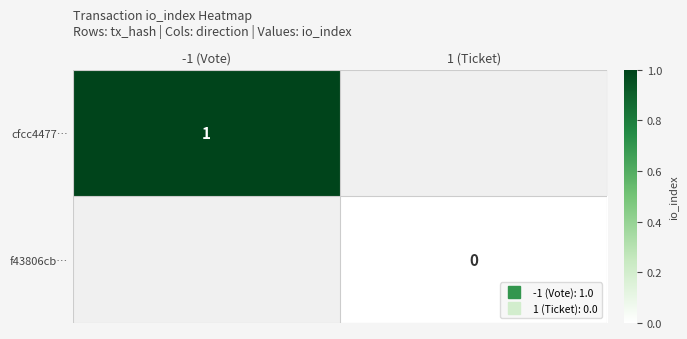

Rank the series at 1 (Ticket) from highest to lowest value.

cfcc4477…, f43806cb…